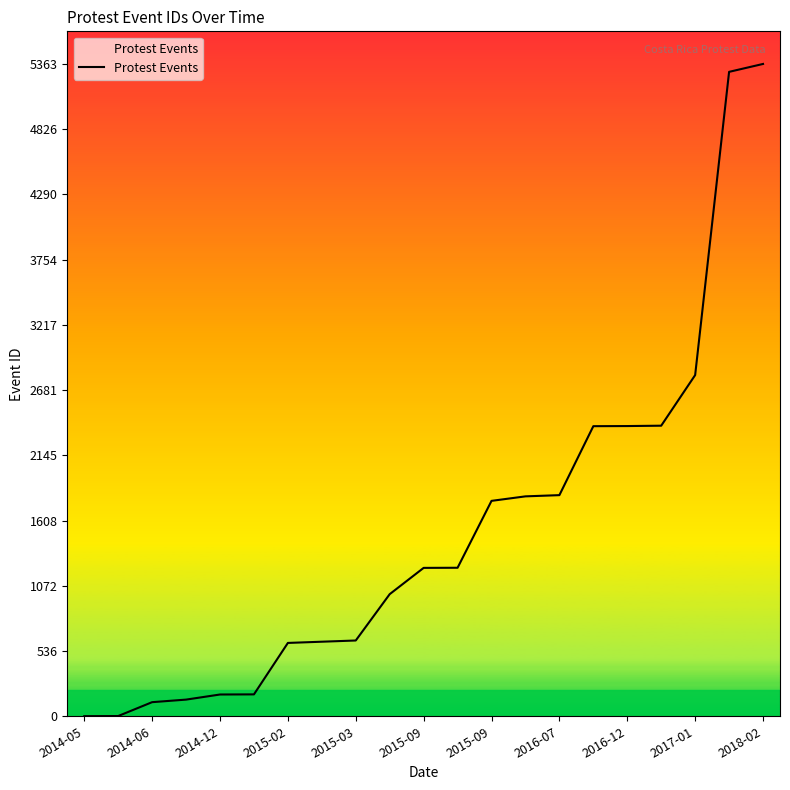

How many values are below 1220?

10